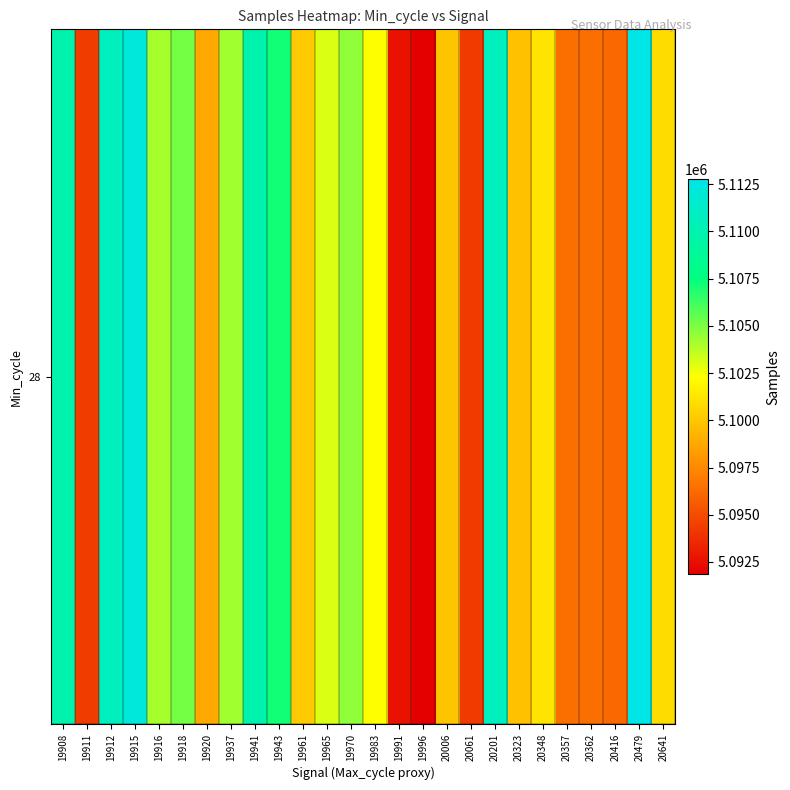

What is the approximate value at 19912?

5110762